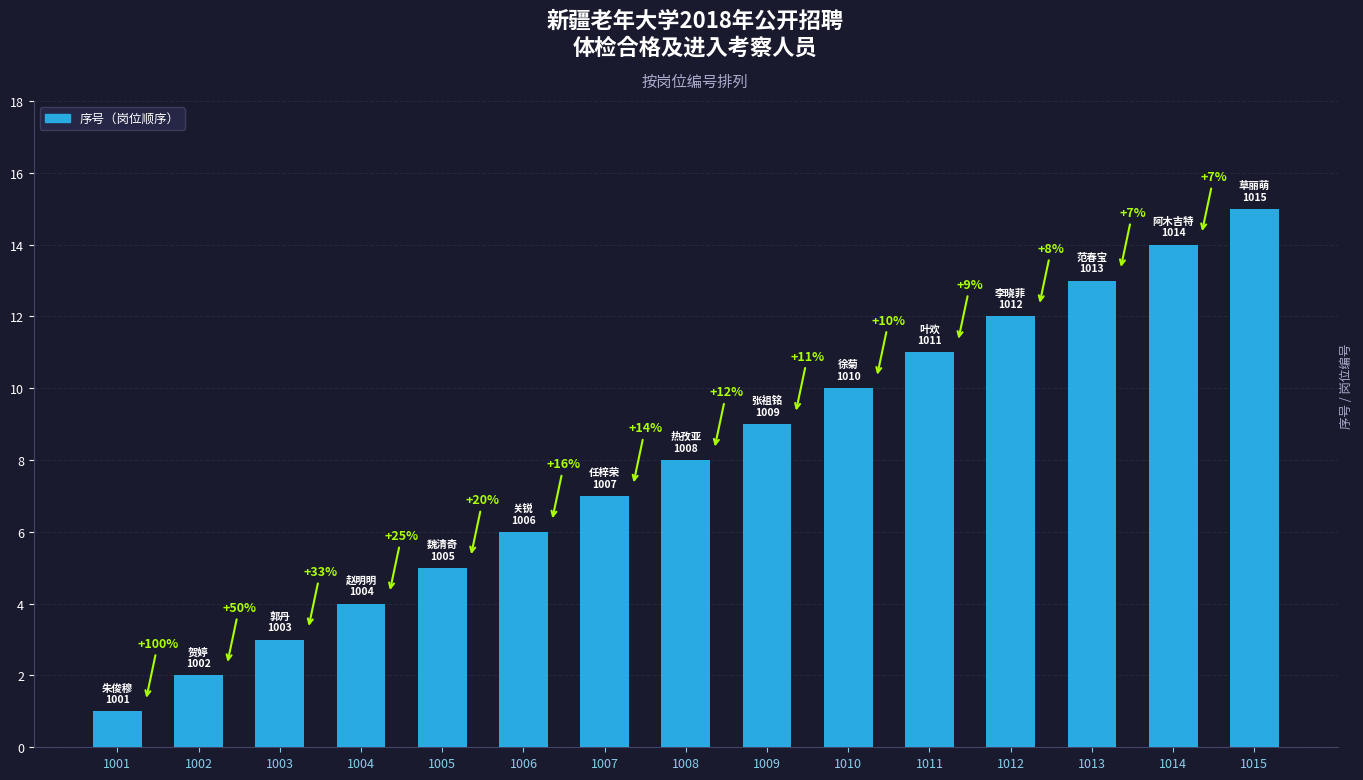

How many bars are there in total?

15